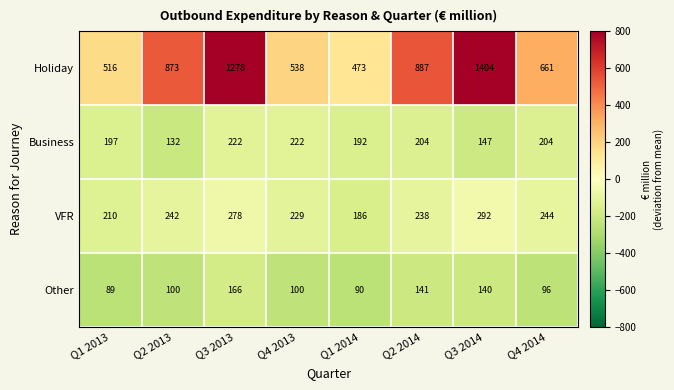

At which category is the sum across all series the highest?

Q3 2014